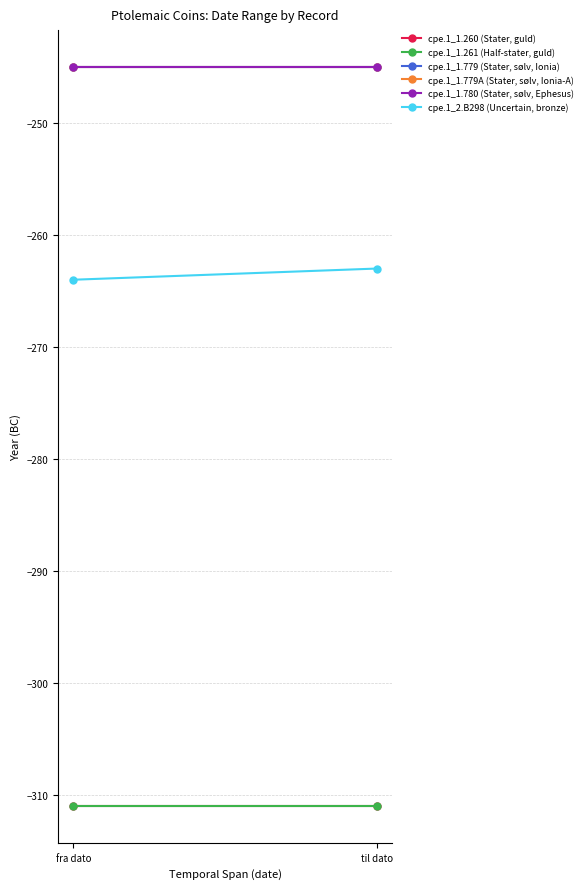

How many values in the cpe.1_2.B298 (Uncertain, bronze) series are below -263?

1